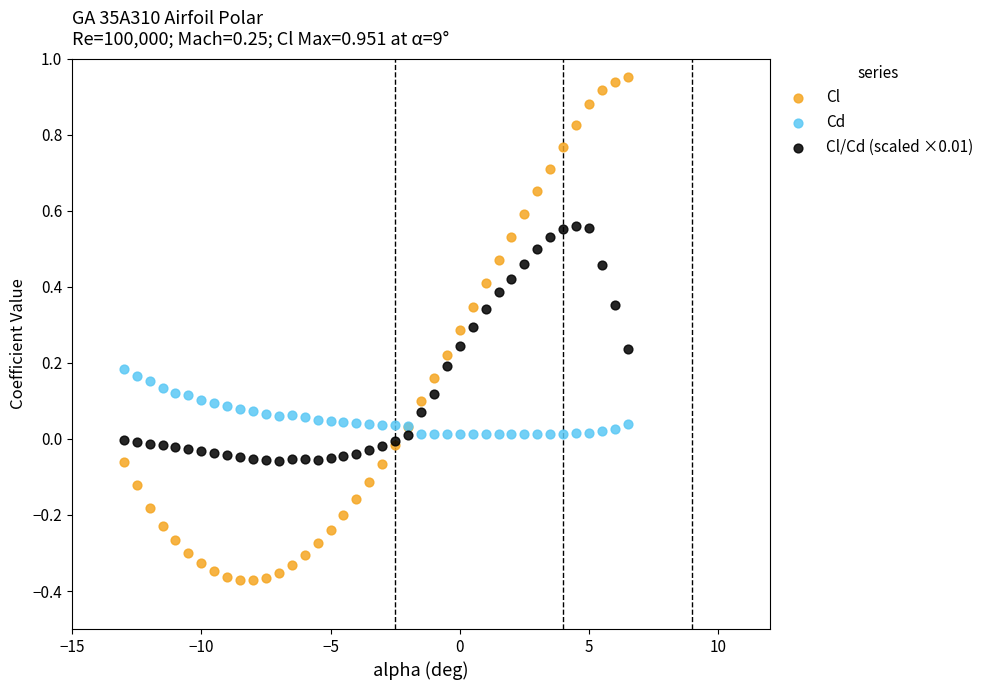

Which series has the widest spread of Y values?

Cl